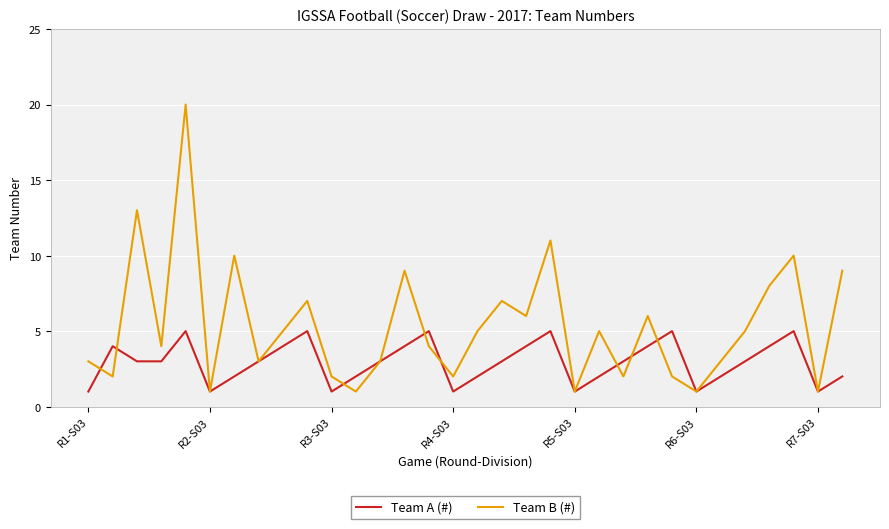

What is the maximum value for Team A (#)?

5